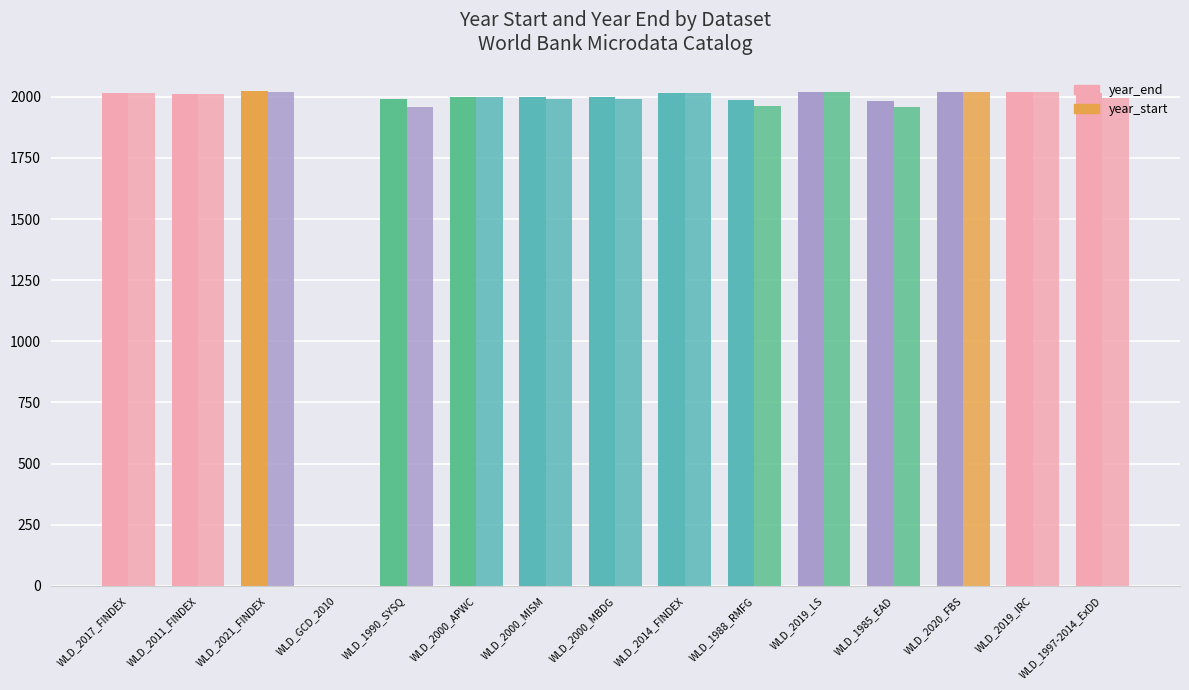

What is the label of the 3rd bar from the right?

WLD_2020_FBS